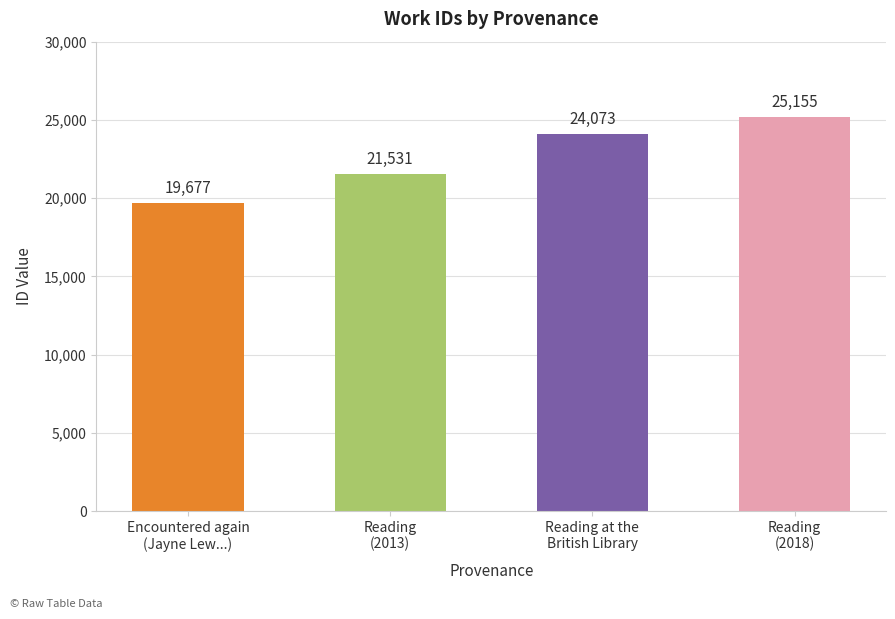

Between Reading
(2018) and Reading
(2013), which is larger?

Reading
(2018)